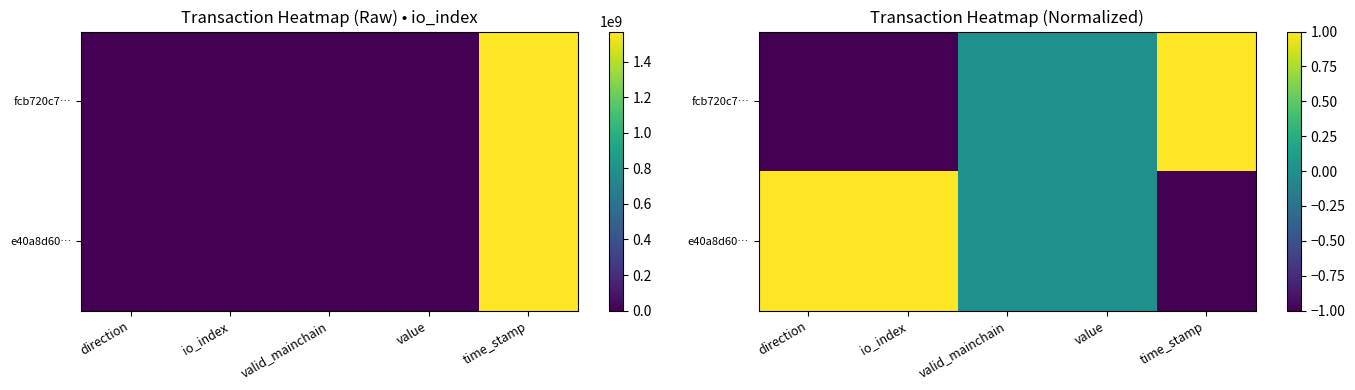

How many data points in e40a8d60… are less than 0?

1